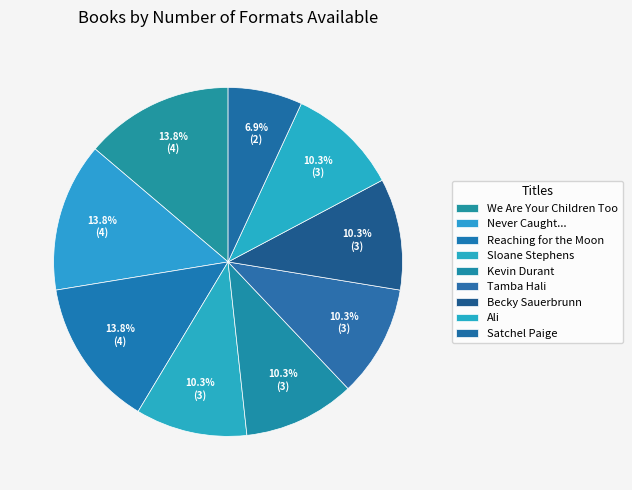

Which has a higher value, Kevin Durant or Sloane Stephens?

Kevin Durant